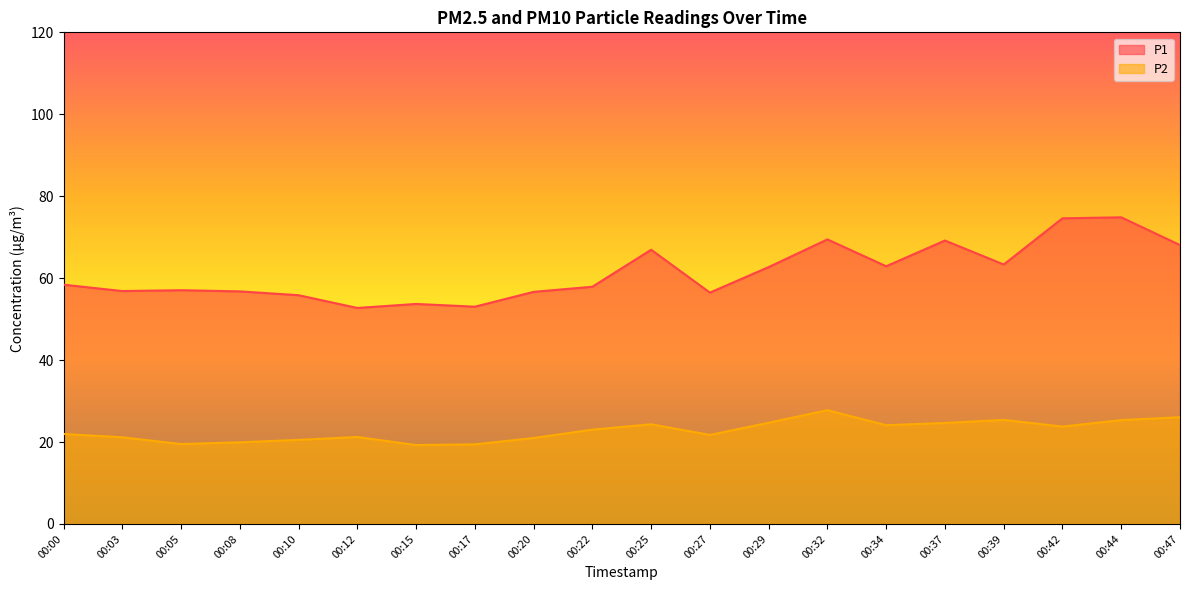

Where is the first local minimum for P2?

00:05